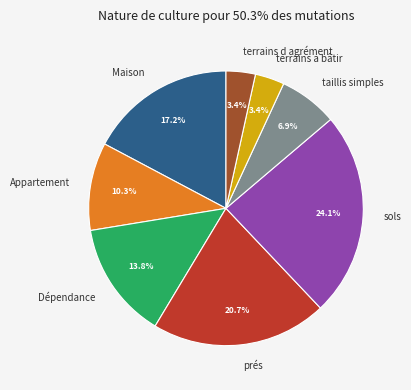

To the nearest percent, what percentage of the pie is prés?

21%